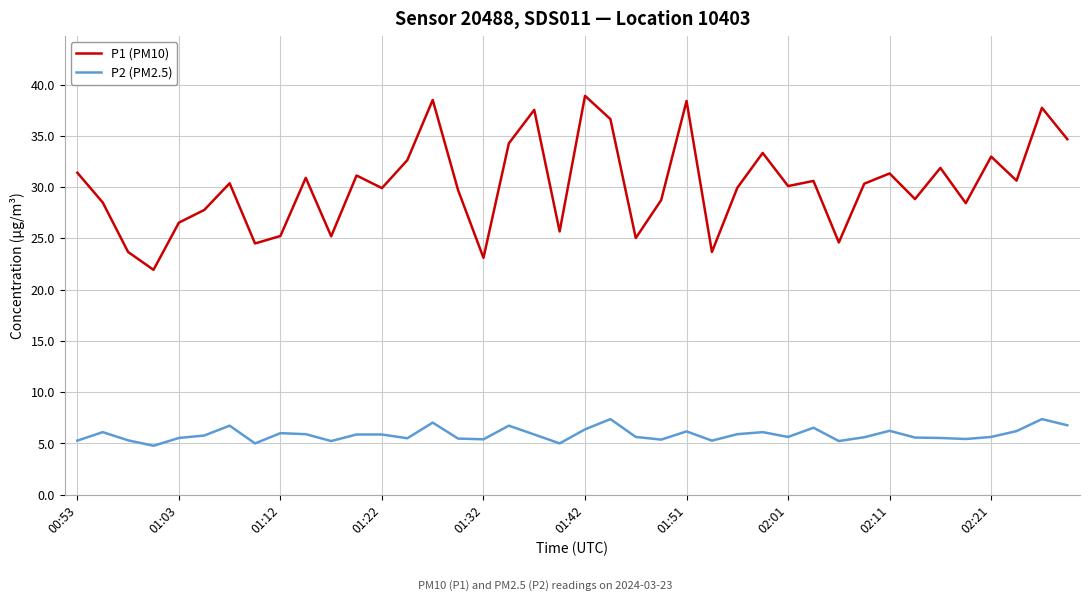

Which series has the largest total across all categories?

P1 (PM10)